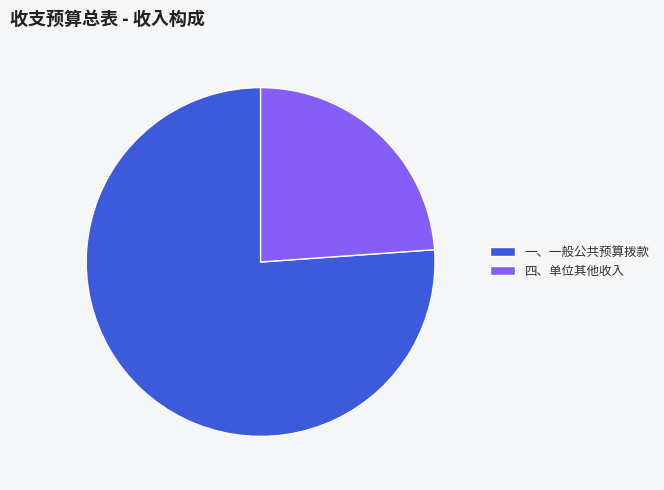

The 四、单位其他收入 slice represents 30% of the pie. True or false?

False